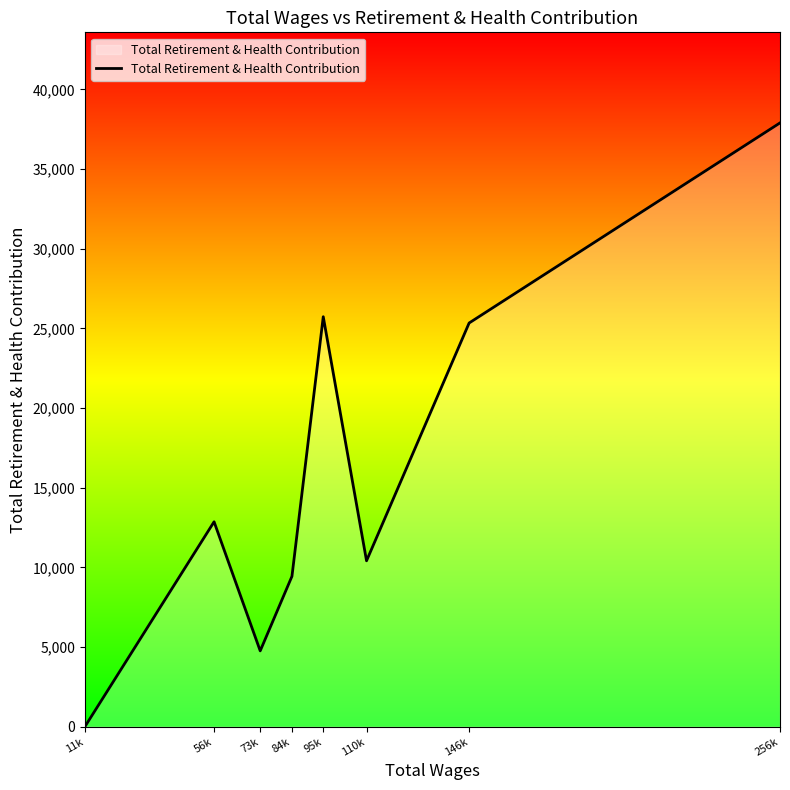

How many categories are shown in the chart?

8